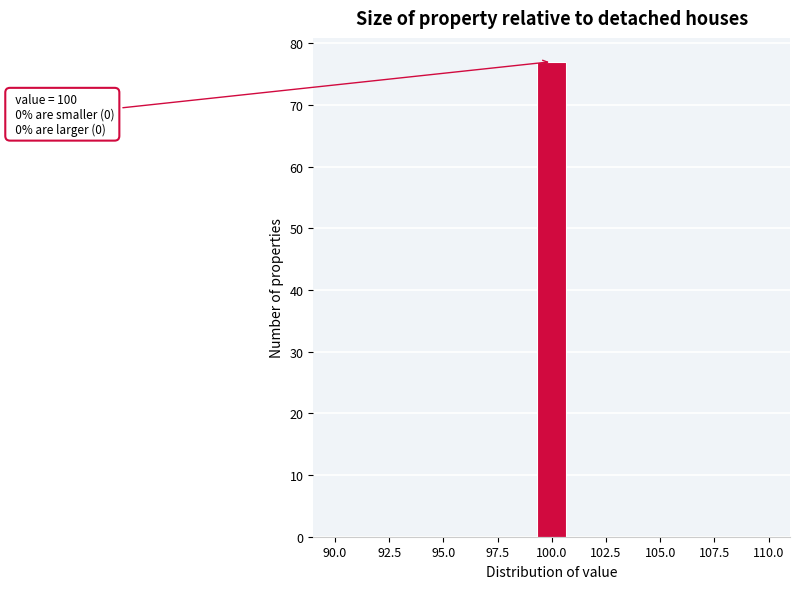

Read against the x-axis, roughly where is the centre of the tallest bar?

100.0